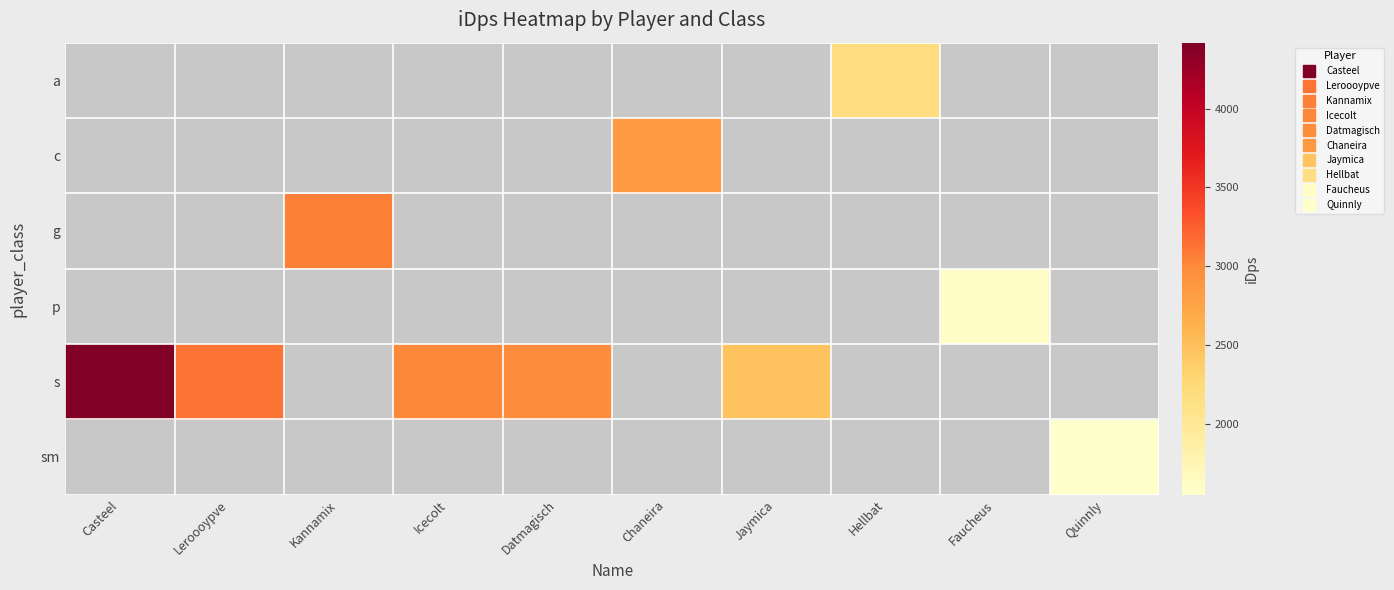

Between Kannamix and Casteel, which is larger?

Casteel